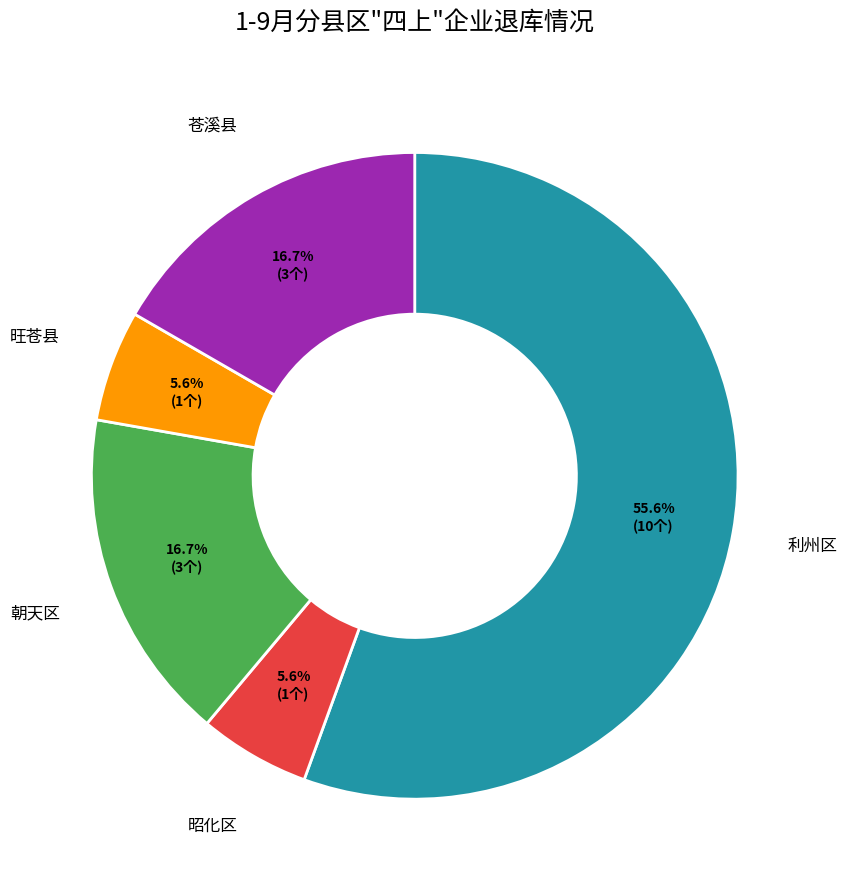

Is there a majority slice in this chart?

Yes